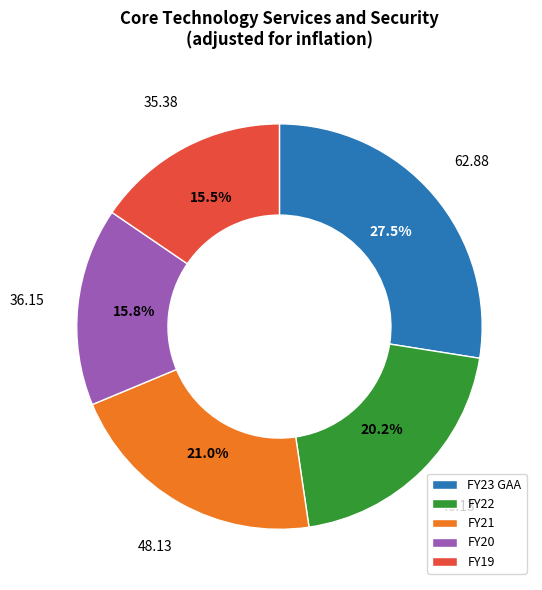

What percentage is NOT represented by FY22?

79.8%